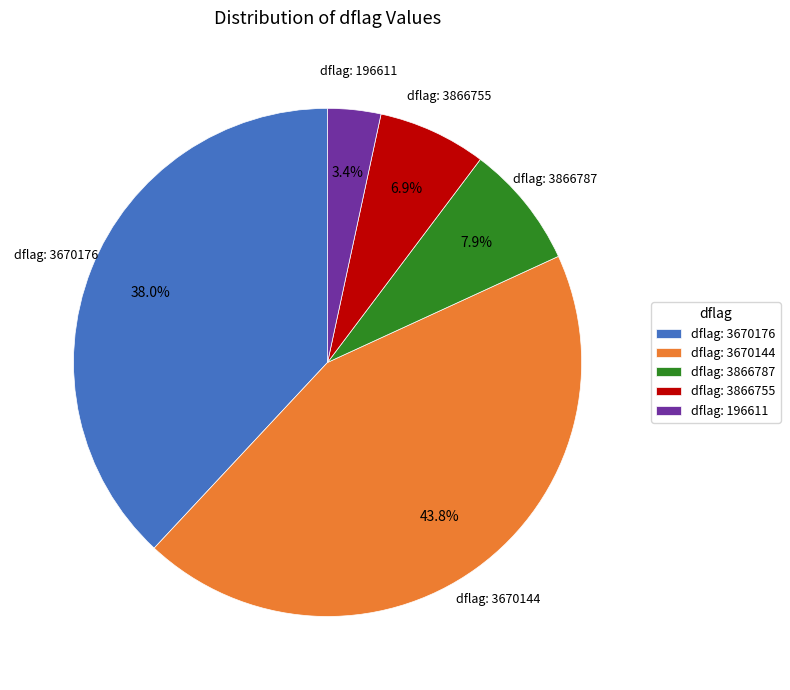

Which has a higher value, dflag: 3866787 or dflag: 3866755?

dflag: 3866787